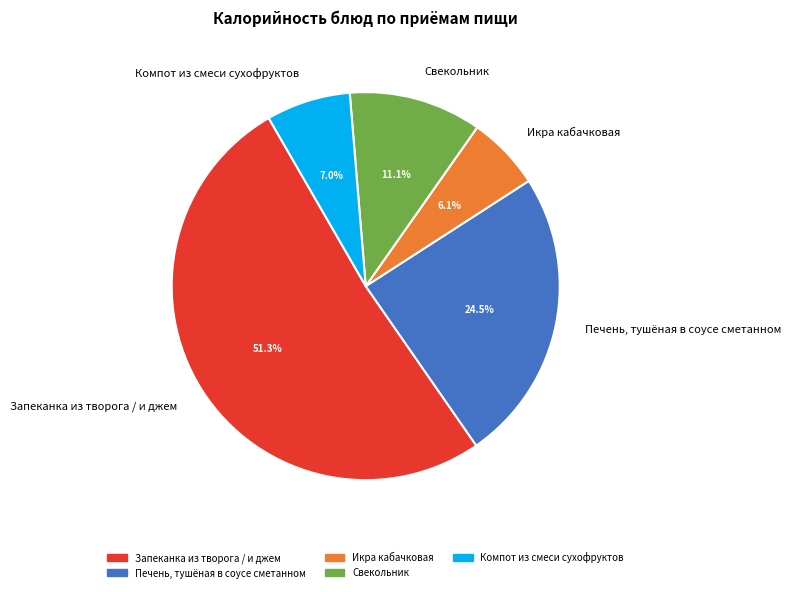

To the nearest percent, what percentage of the pie is Свекольник?

11%